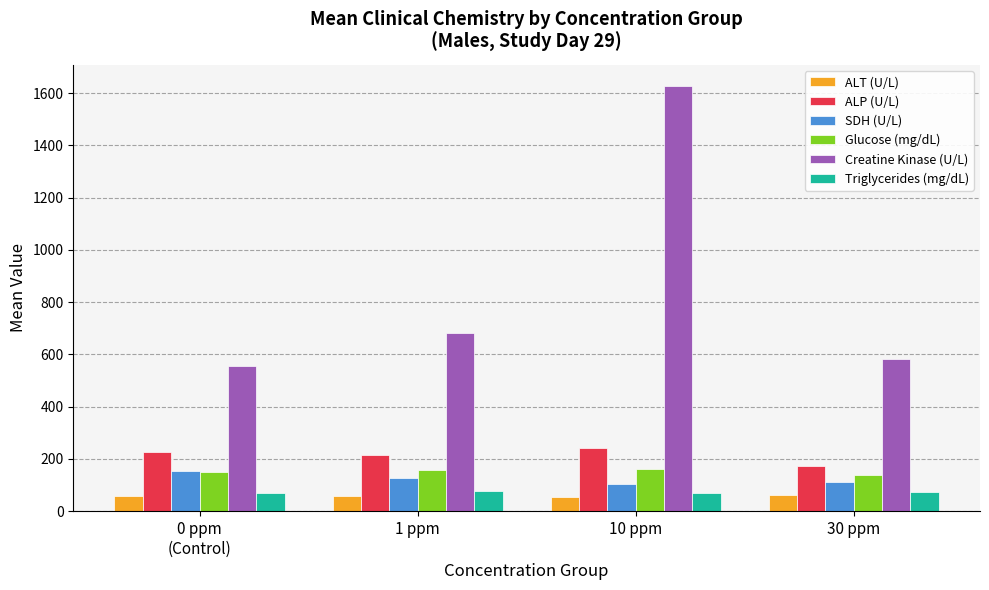

What is the minimum value for Creatine Kinase (U/L)?

555.1